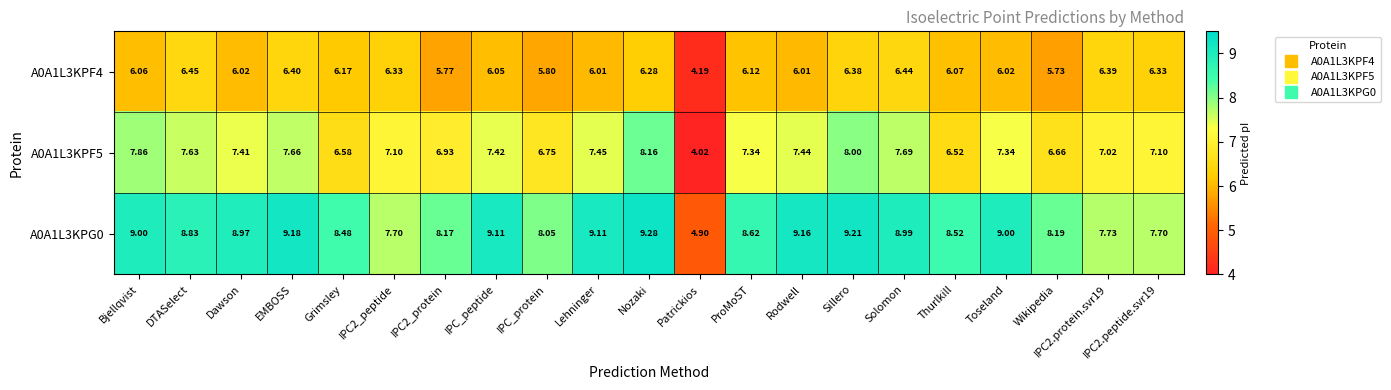

At which category is the sum across all series the highest?

Nozaki